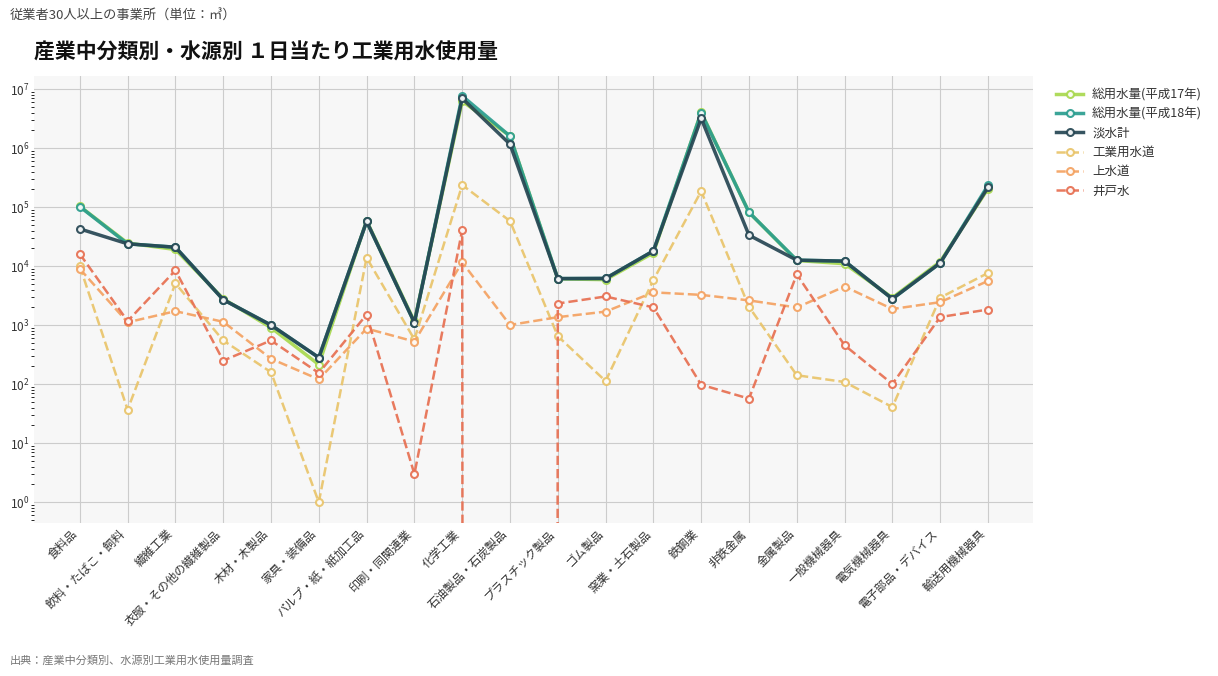

At which label does 総用水量(平成17年) reach its minimum?

家具・装備品